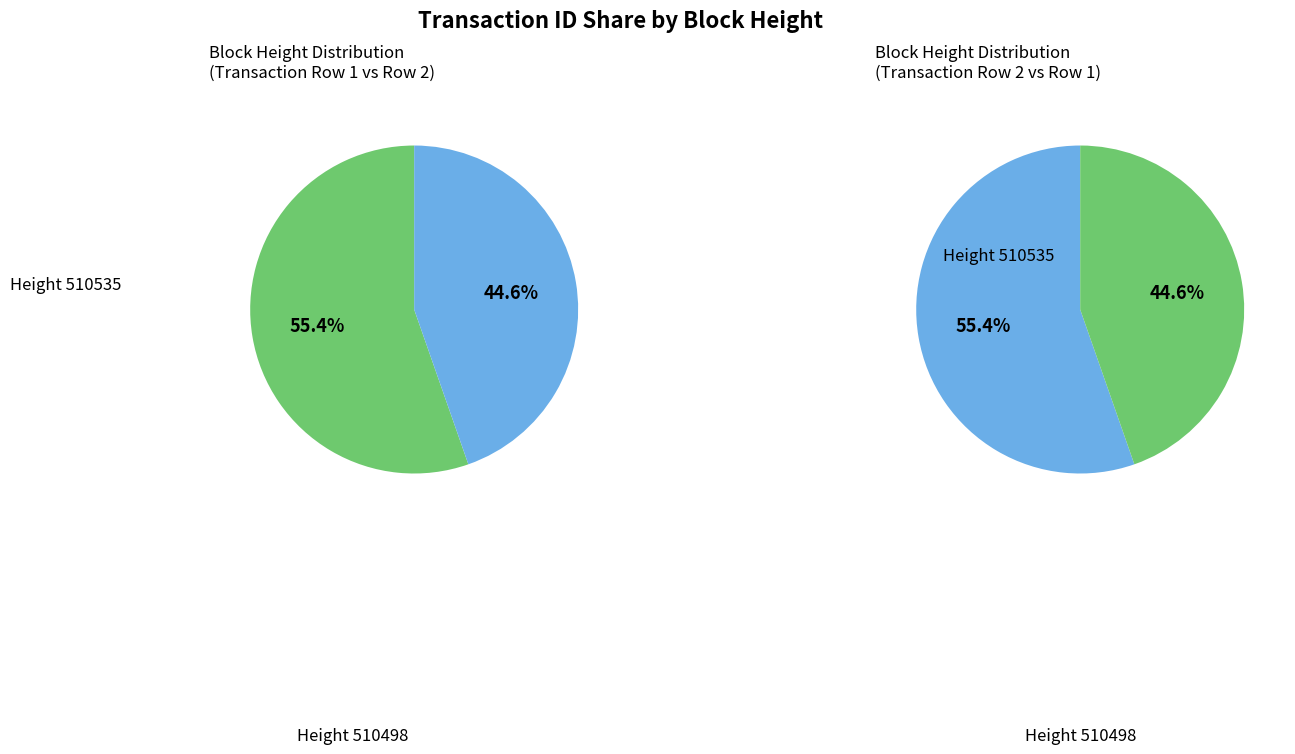

Is it true that 510535 is 55% of the pie?

True